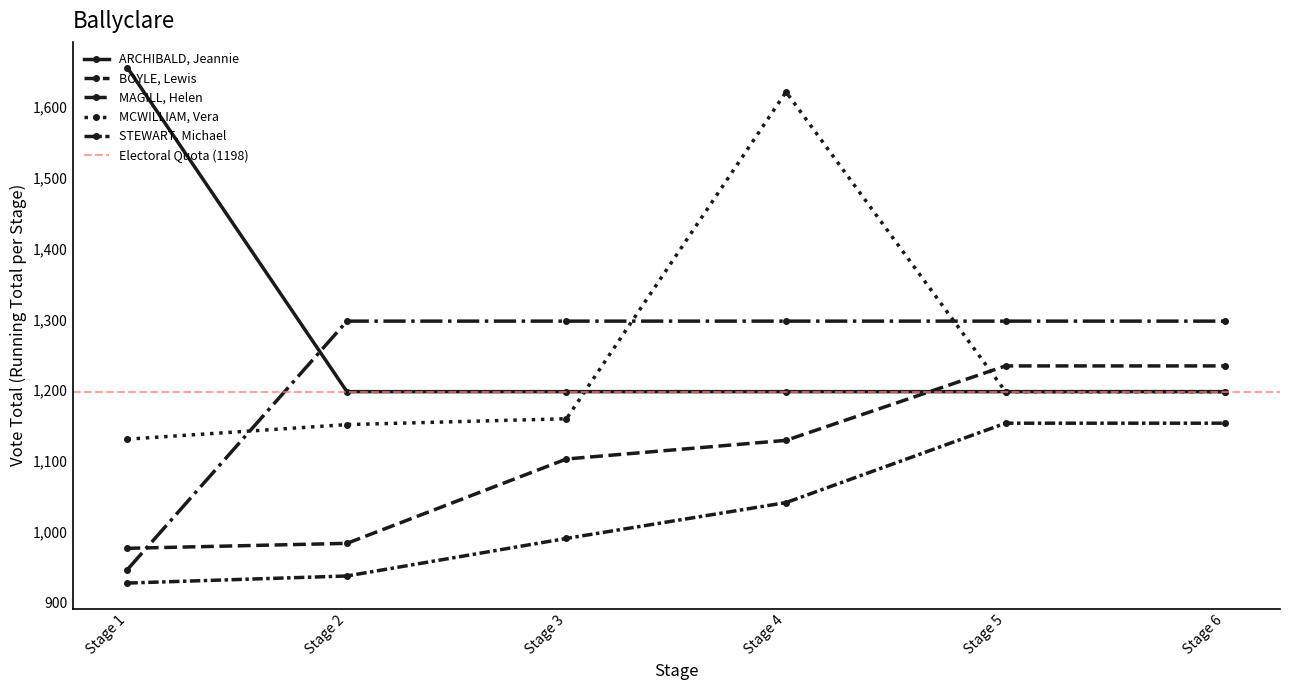

At Stage 3, list the series in order from smallest to largest.

STEWART, Michael, BOYLE, Lewis, MCWILLIAM, Vera, ARCHIBALD, Jeannie, MAGILL, Helen